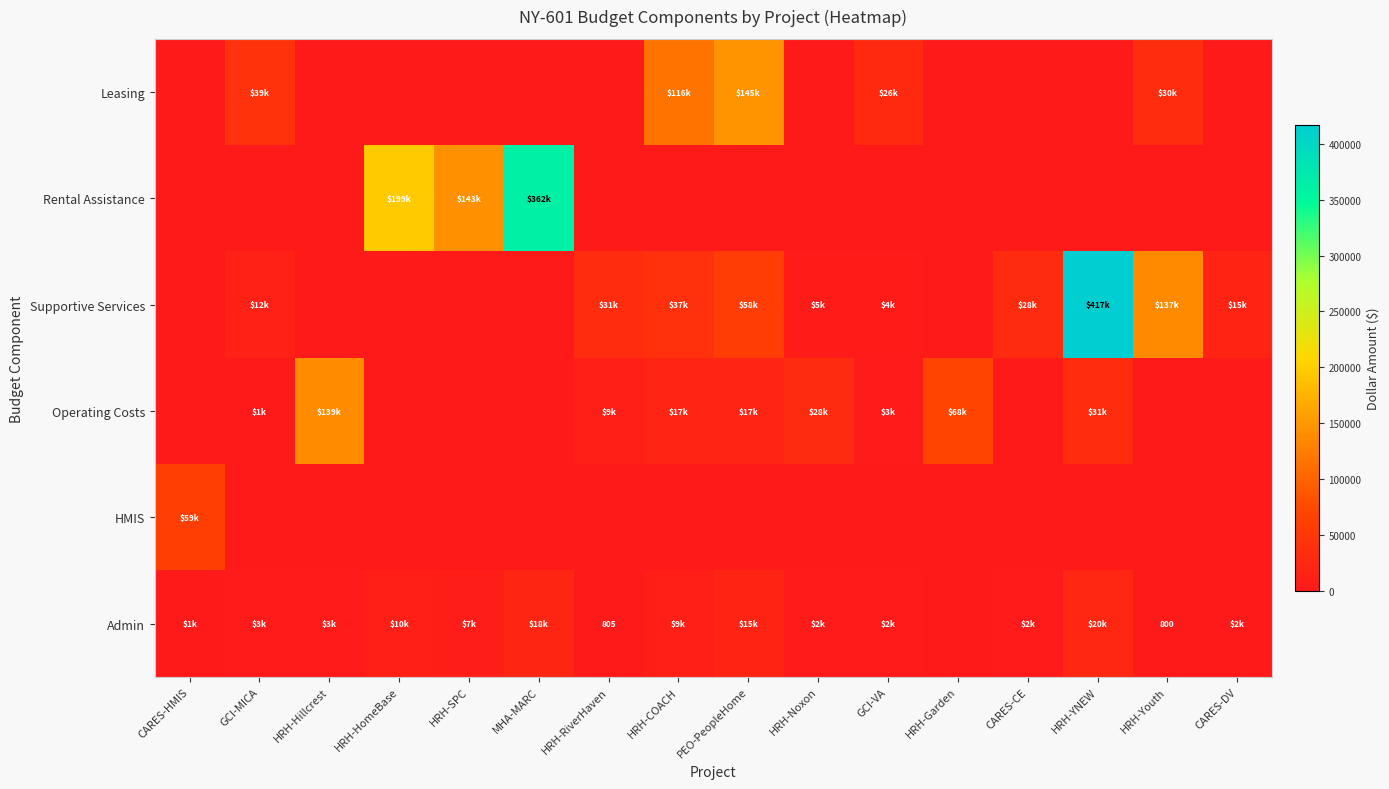

At which label is Leasing closest to 72487?

GCI-MICA